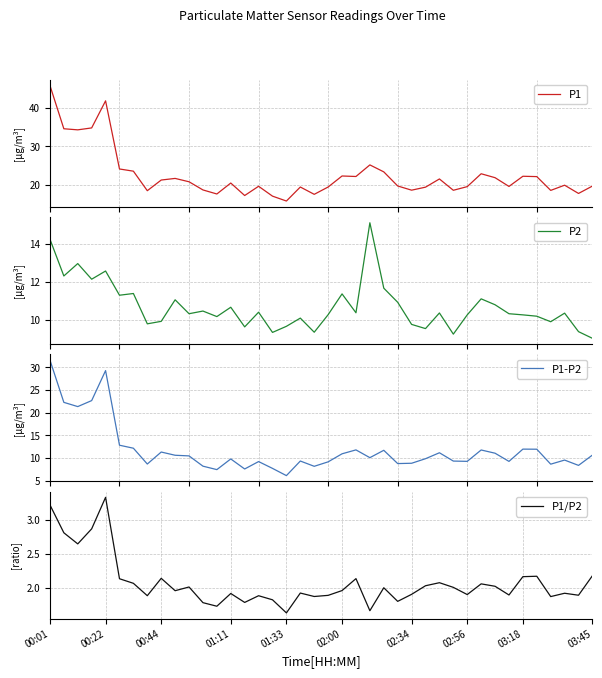

True or false: P2 and P1/P2 intersect in this chart.

False